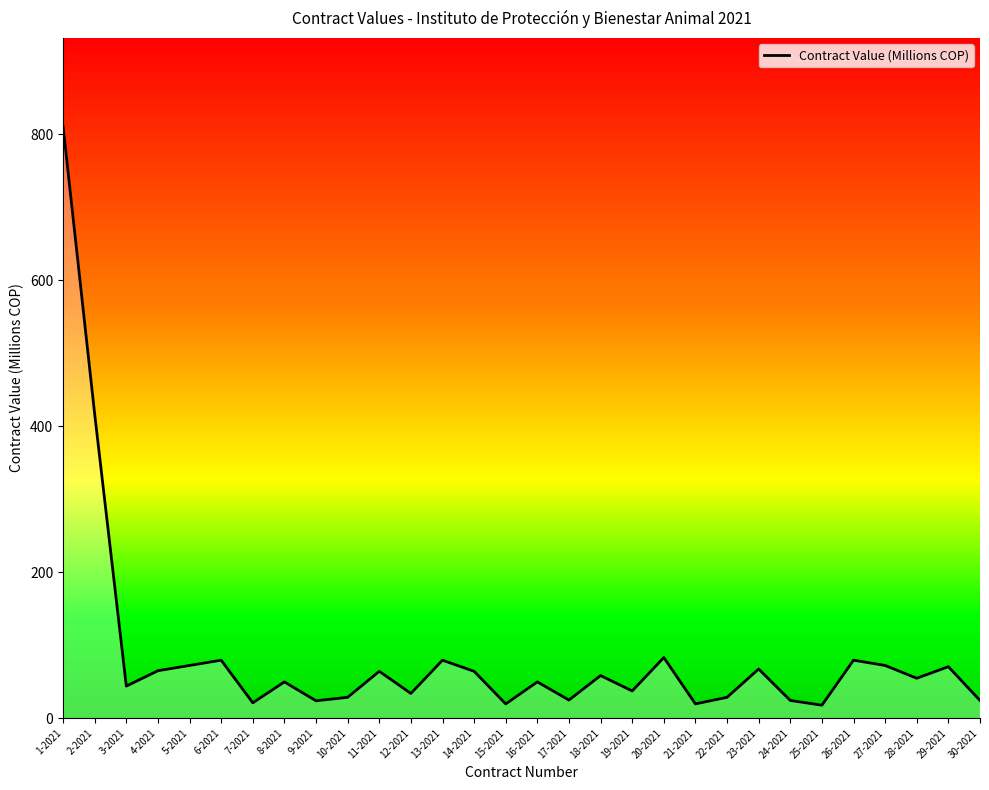

Is it true that the value at 23-2021 is 32.1?

False